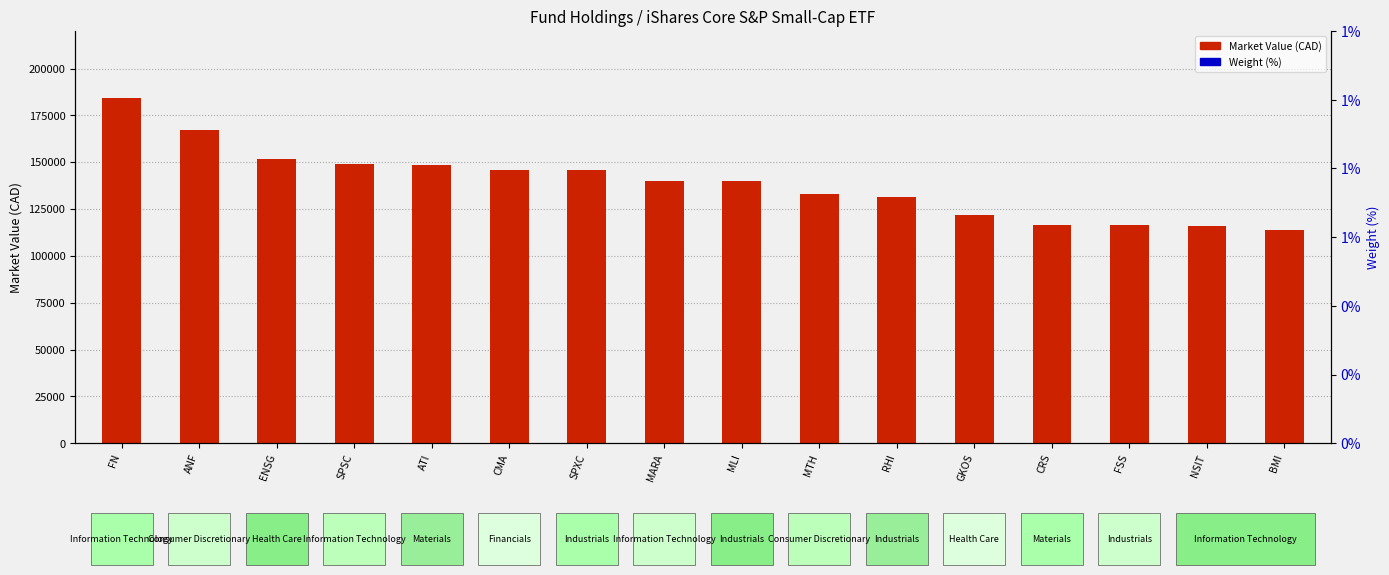

At which category is the sum across all series the highest?

FN